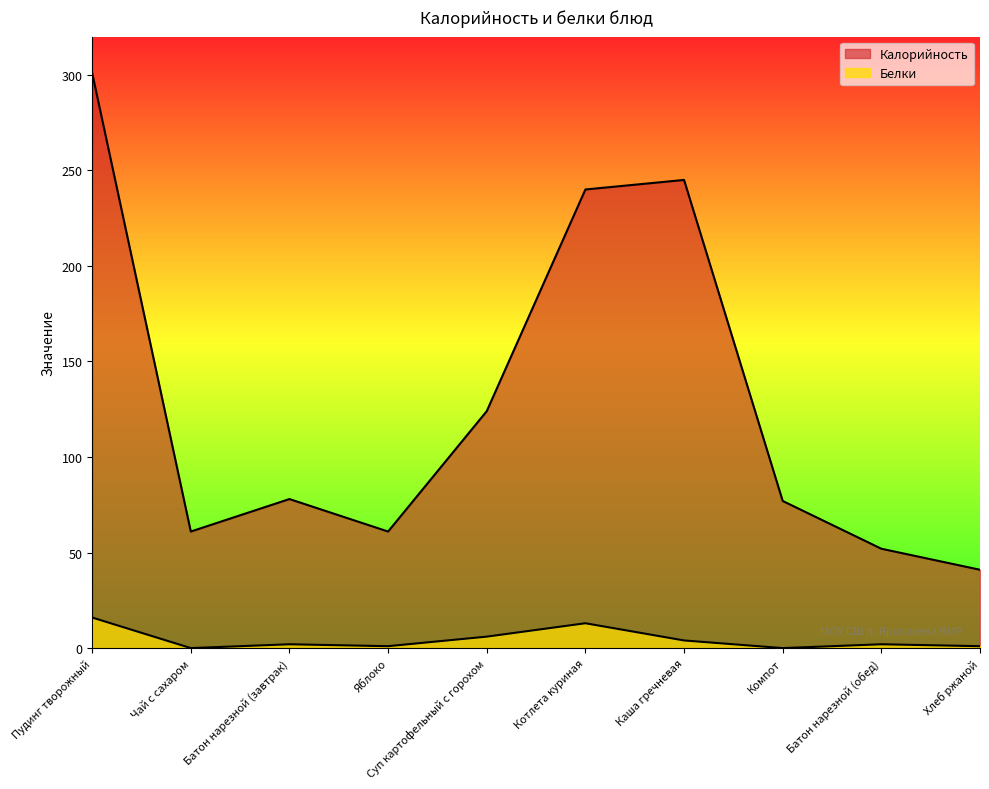

Reading left to right, what are all the values shown in this chart?

Калорийность: 301	61	78	61	124	240	245	77	52	41
Белки: 16	0	2	1	6	13	4	0	2	1